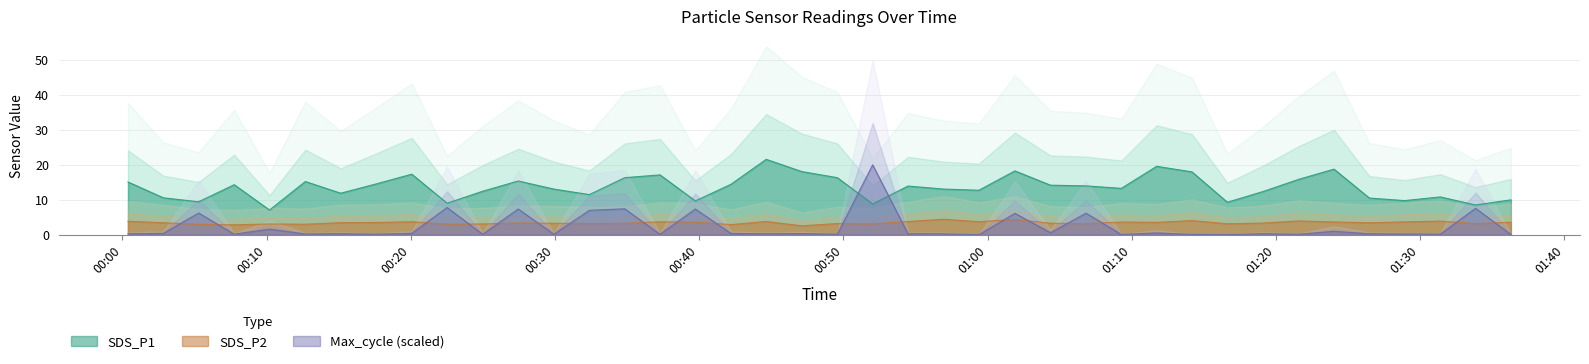

What is the total value across all series at 2024/01/12 01:16:38?

12.4